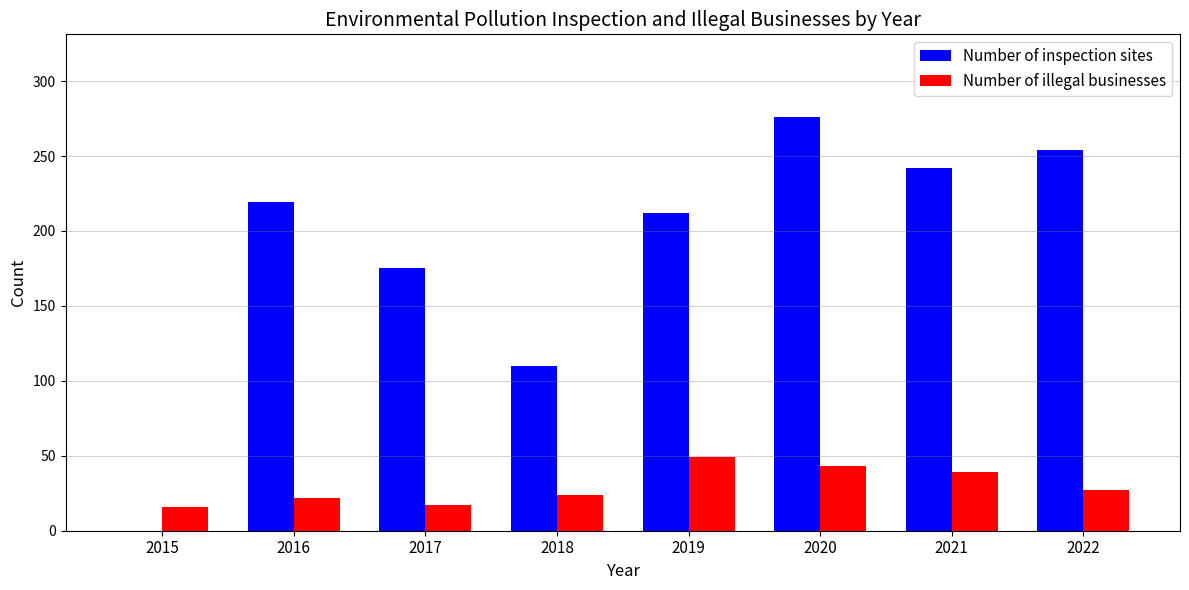

Between 2018 and 2020, which series saw the biggest shift?

Number of inspection sites